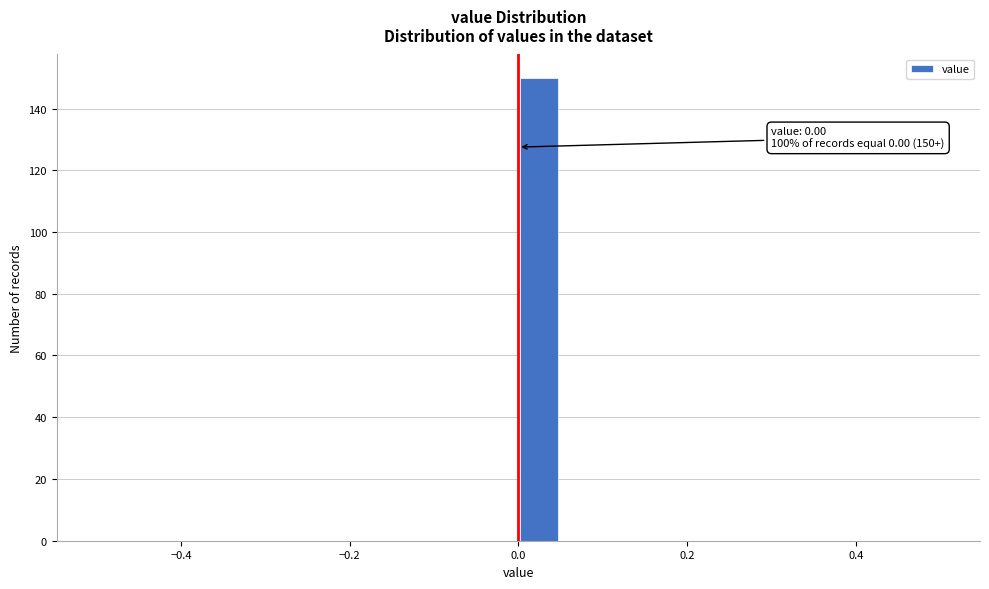

Around what value on the x-axis is the tallest bar? Give the approximate position of its centre, as read against the axis.

0.02